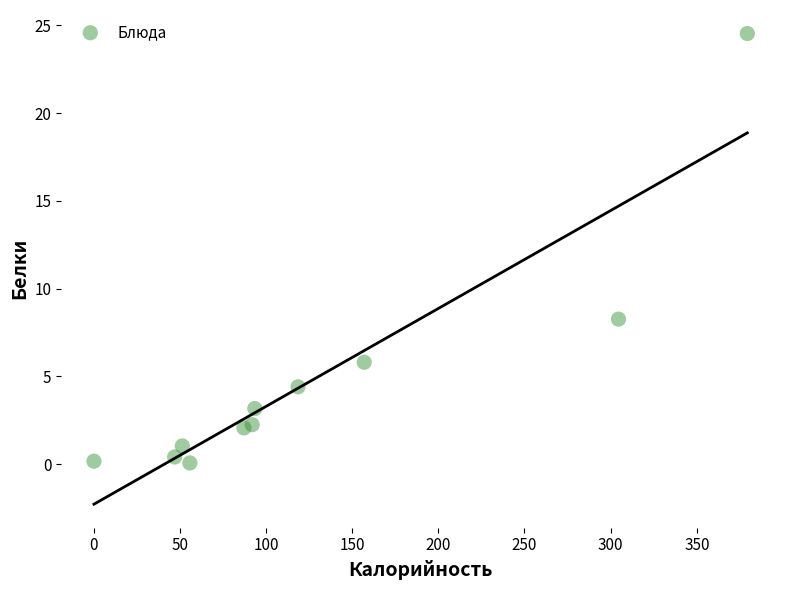

What is the average X value?

126.0